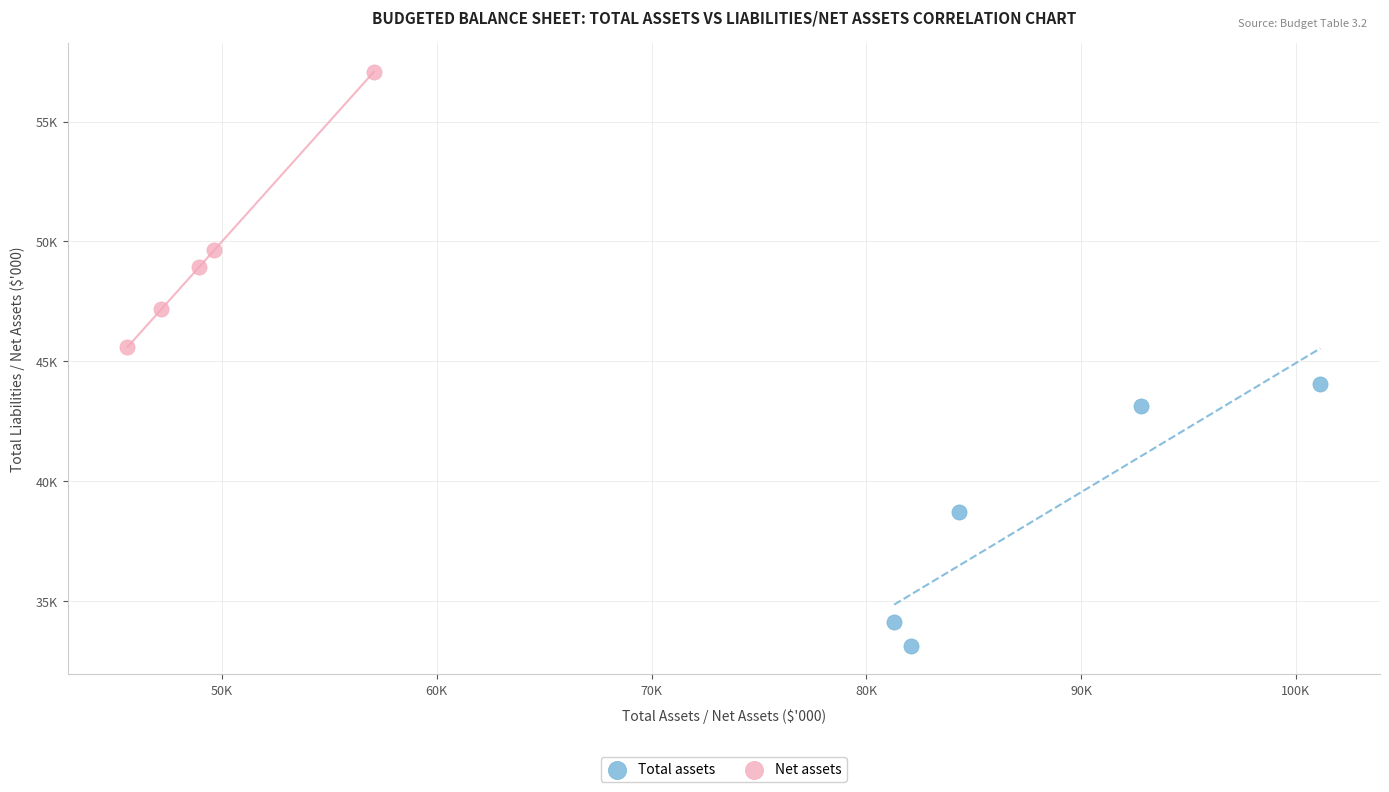

Which series reaches the minimum Y coordinate?

Total assets